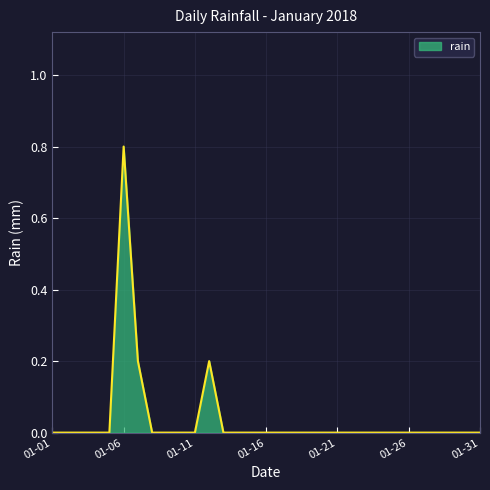

What is the greatest value displayed?

0.8